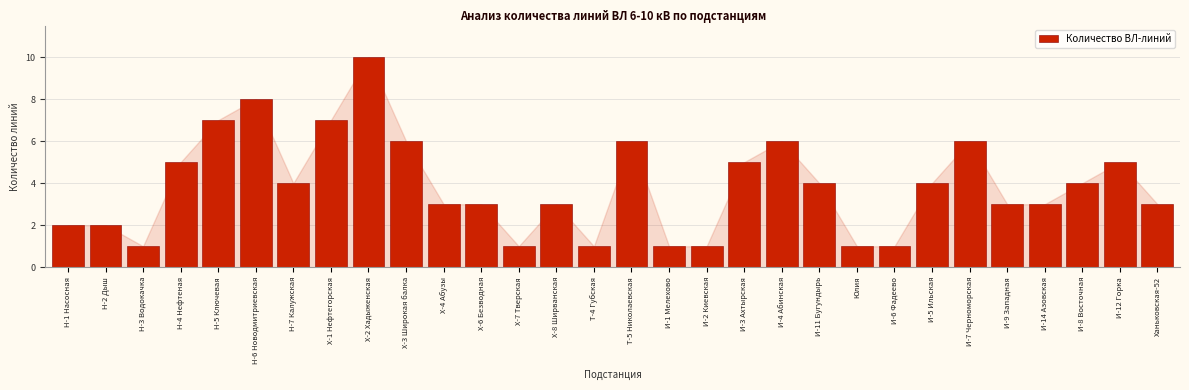

Reading left to right, transcribe all the data shown in this chart.

Н-1 Насосная=2	Н-2 Дыш=2	Н-3 Водокачка=1	Н-4 Нефтеная=5	Н-5 Ключевая=7	Н-6 Новодмитриевская=8	Н-7 Калужская=4	Х-1 Нефтегорская=7	Х-2 Хадыженская=10	Х-3 Широкая балка=6	Х-4 Абузы=3	Х-6 Безводная=3	Х-7 Тверская=1	Х-8 Ширванская=3	Т-4 Губская=1	Т-5 Николаевская=6	И-1 Мелехово=1	И-2 Киевская=1	И-3 Ахтырская=5	И-4 Абинская=6	И-11 Бугундырь=4	Юлия=1	И-6 Фадеево=1	И-5 Ильская=4	И-7 Черноморская=6	И-9 Западная=3	И-14 Азовская=3	И-8 Восточная=4	И-12 Горка=5	Ханьковская-52=3